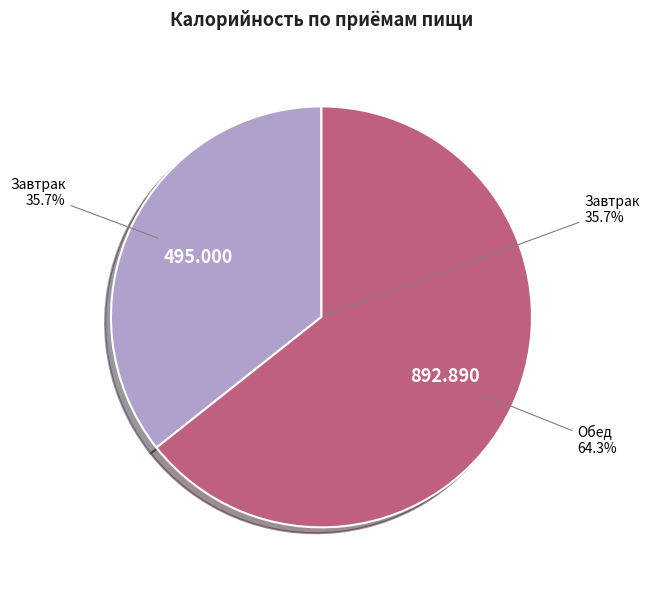

What is the total percentage of Обед and Завтрак?

100.0%